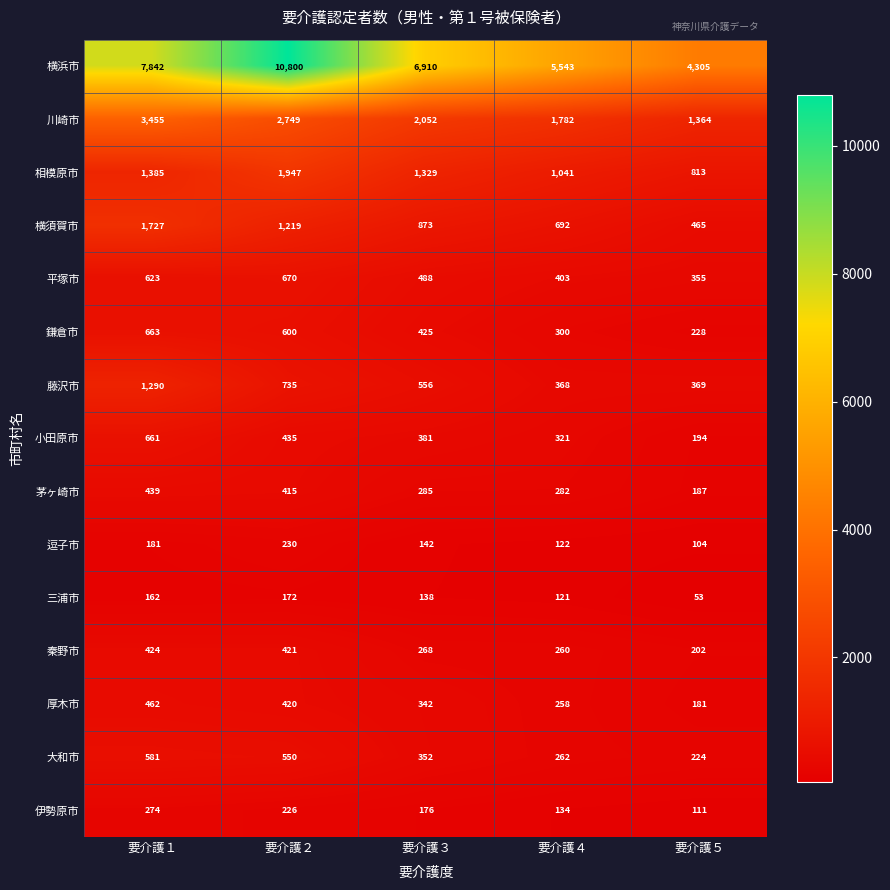

List the labels in order of 秦野市 value, largest first.

要介護１, 要介護２, 要介護３, 要介護４, 要介護５